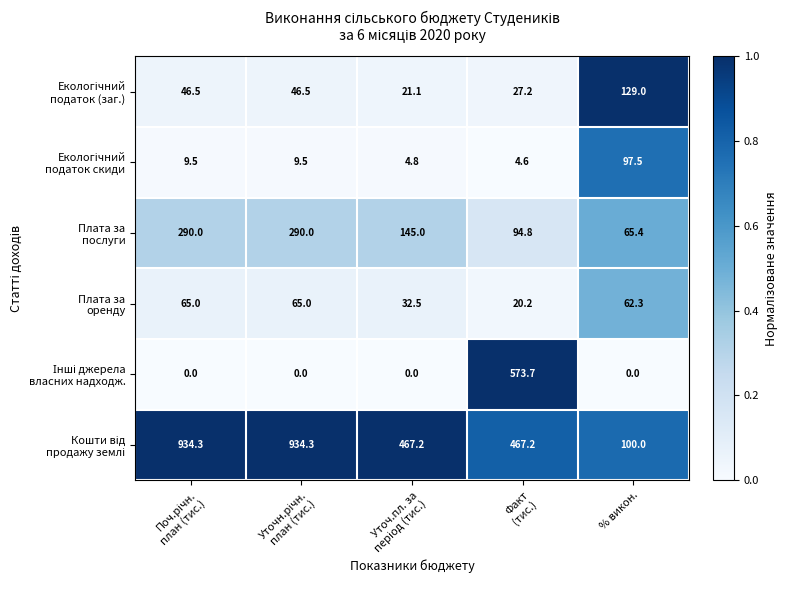

What is the greatest value displayed?

934.3